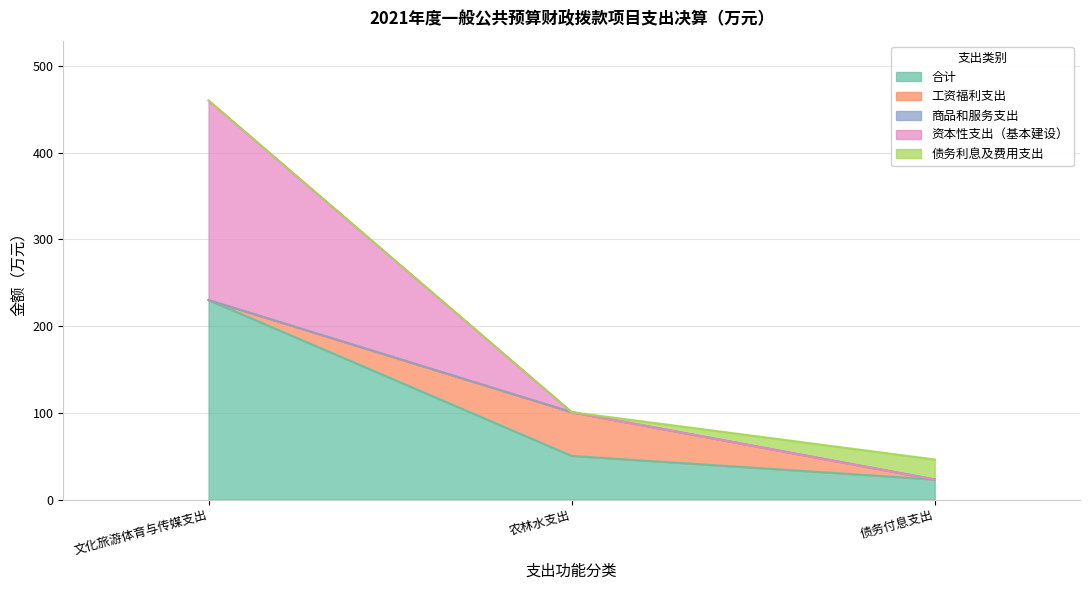

Reading right to left, what are all the values shown in this chart?

合计: 债务付息支出=23.1	农林水支出=50.4	文化旅游体育与传媒支出=230.0
工资福利支出: 债务付息支出=0.0	农林水支出=50.4	文化旅游体育与传媒支出=0.0
商品和服务支出: 债务付息支出=0.0	农林水支出=0.0	文化旅游体育与传媒支出=0.0
资本性支出（基本建设）: 债务付息支出=0.0	农林水支出=0.0	文化旅游体育与传媒支出=230.0
债务利息及费用支出: 债务付息支出=23.1	农林水支出=0.0	文化旅游体育与传媒支出=0.0